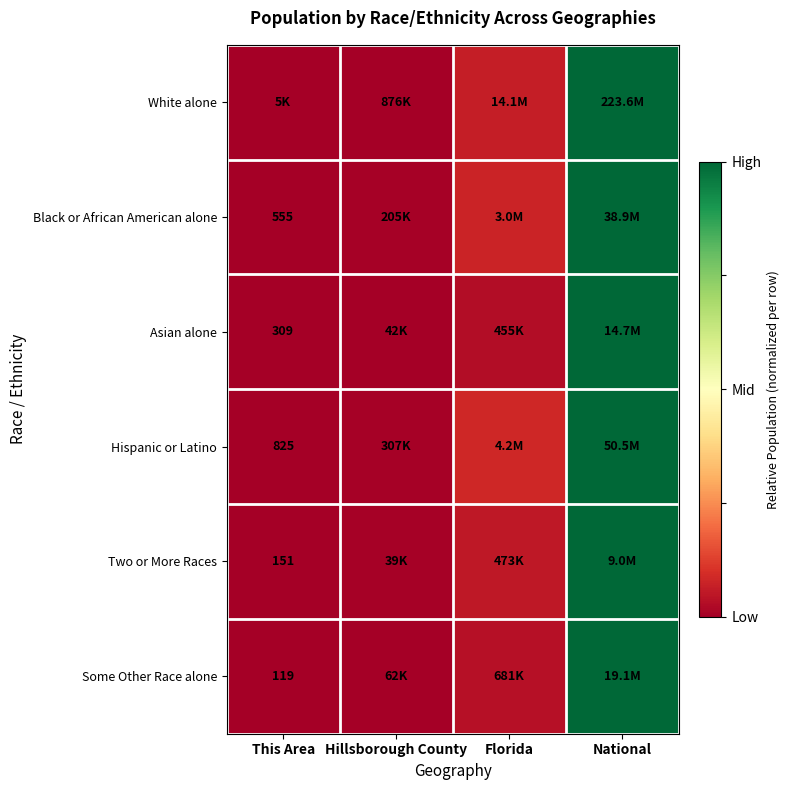

At which label does Some Other Race alone reach its peak?

National